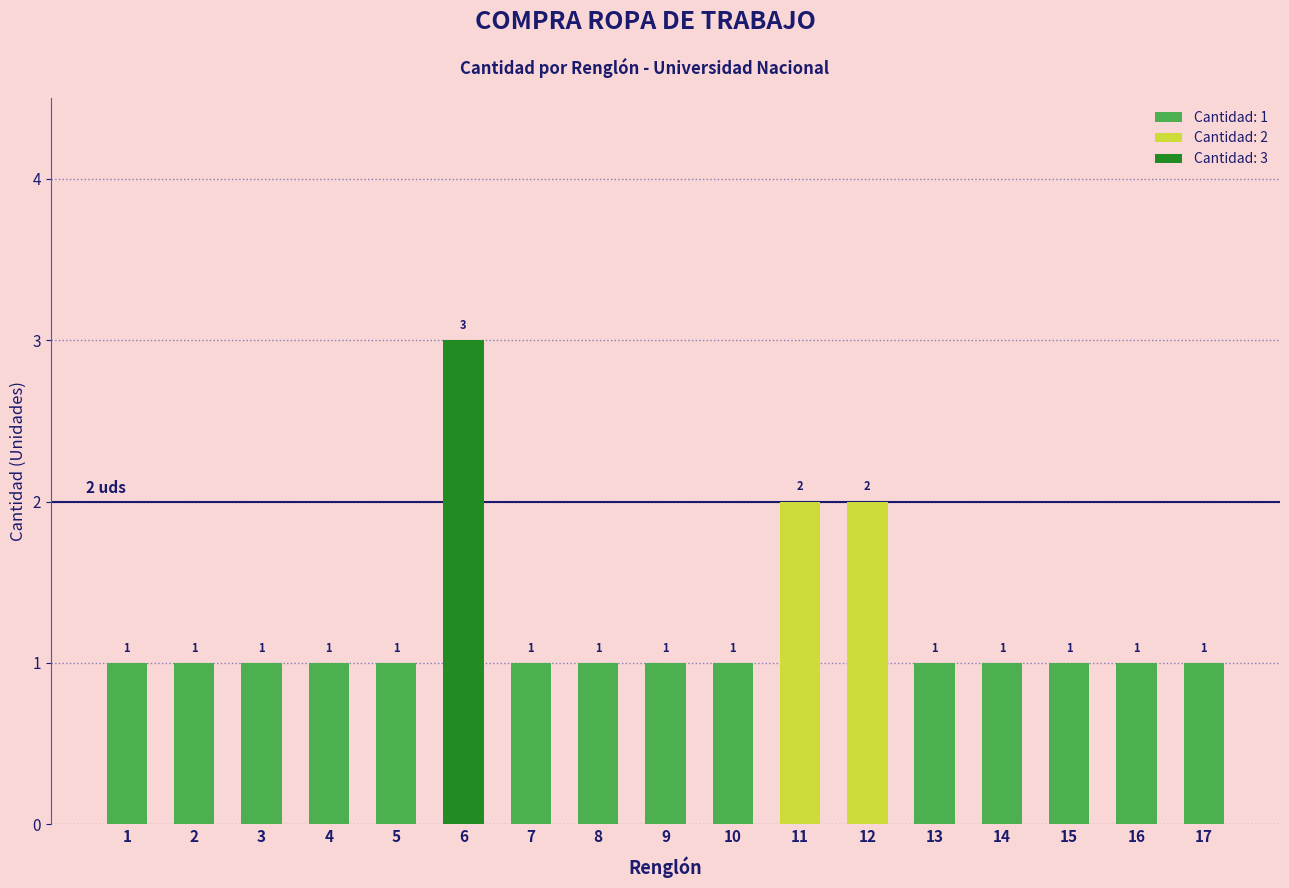

What is the difference between the values at 12 and 16?

1